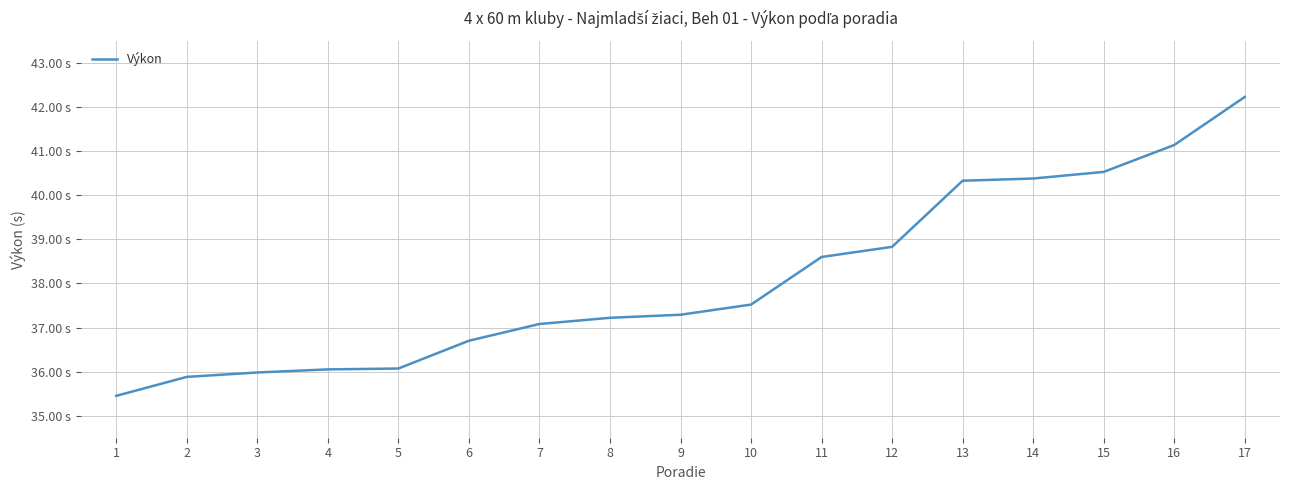

What is the minimum value shown in the chart?

35.5